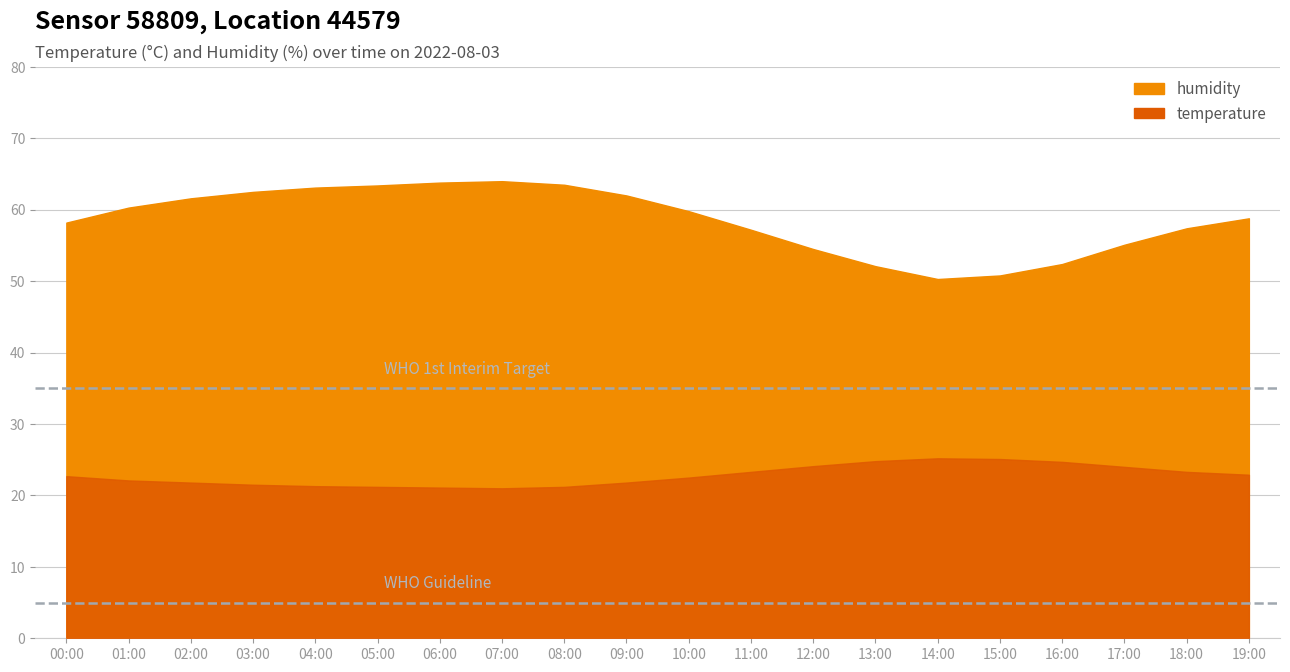

Does the chart have visible grid lines?

Yes